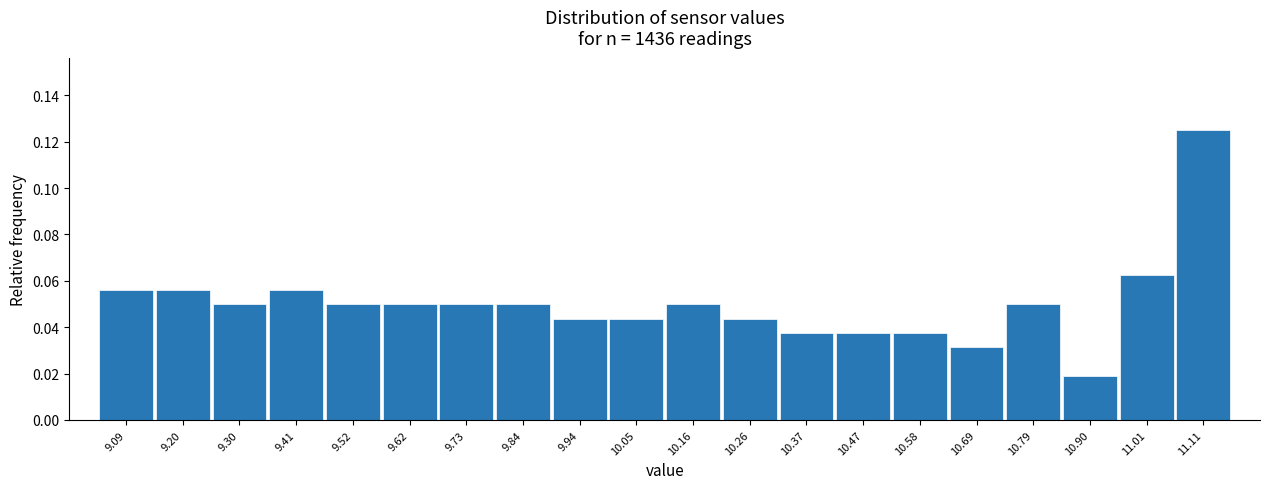

Count the values in the range 0 to 1.

20